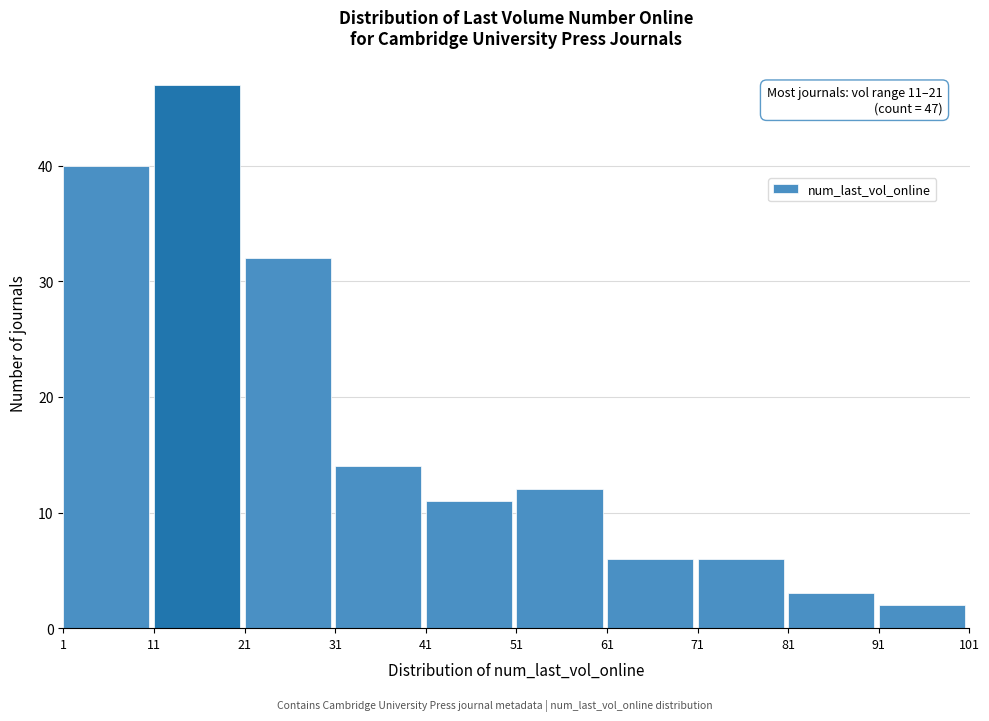

Over which range of the x-axis is the bar tallest?

11 to 21